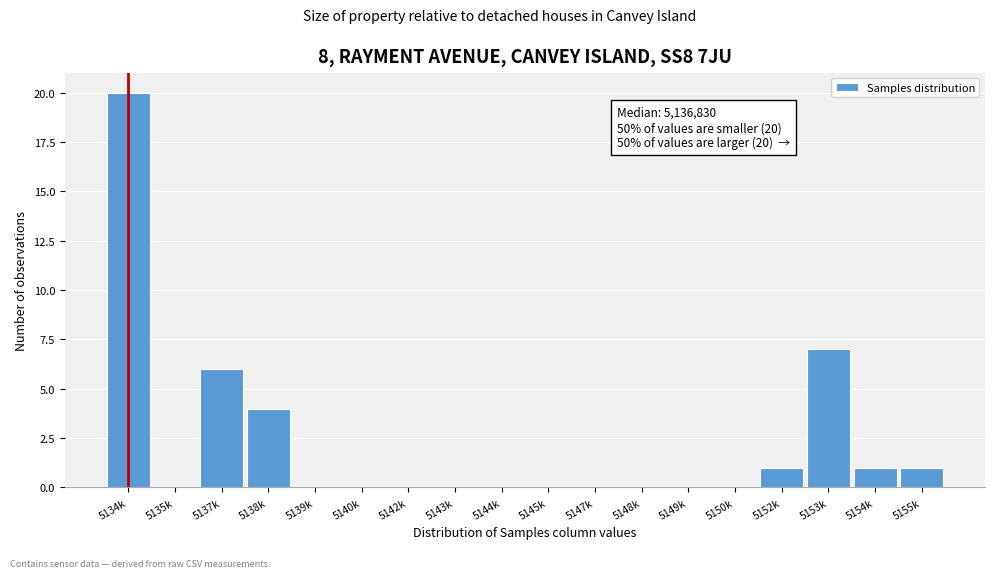

Reading left to right, what are all the values shown in this chart?

5134k=20	5135k=0	5137k=6	5138k=4	5139k=0	5140k=0	5142k=0	5143k=0	5144k=0	5145k=0	5147k=0	5148k=0	5149k=0	5150k=0	5152k=1	5153k=7	5154k=1	5155k=1